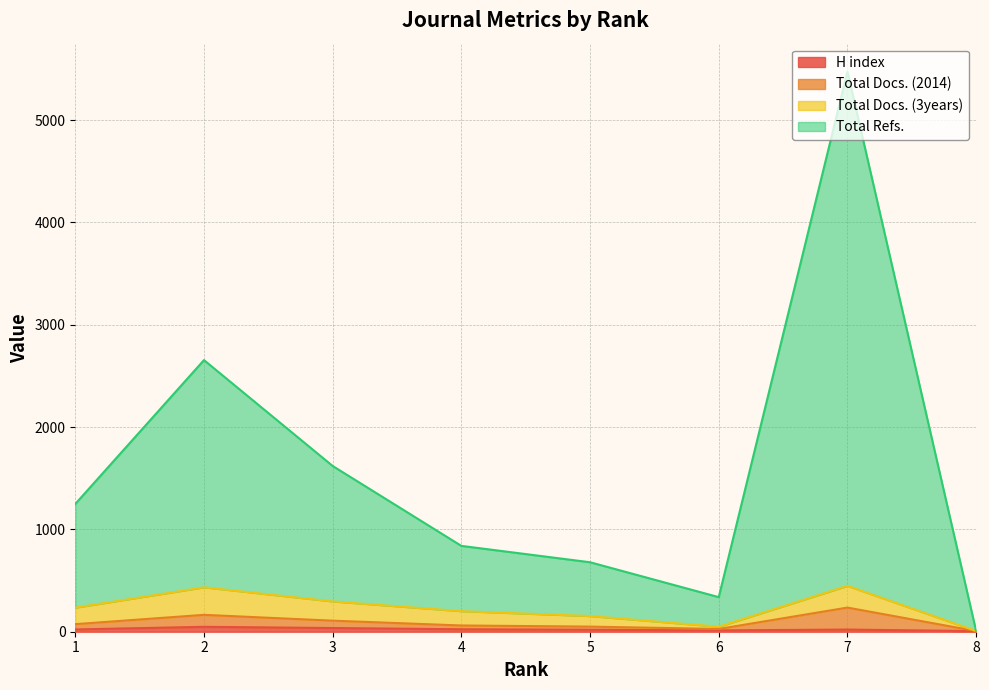

What is the minimum value shown in the chart?

6